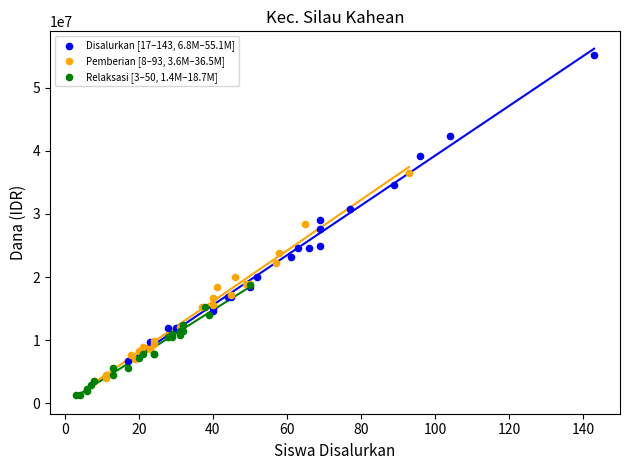

Which series contains the highest Y value?

Disalurkan [17–143, 6.8M–55.1M]